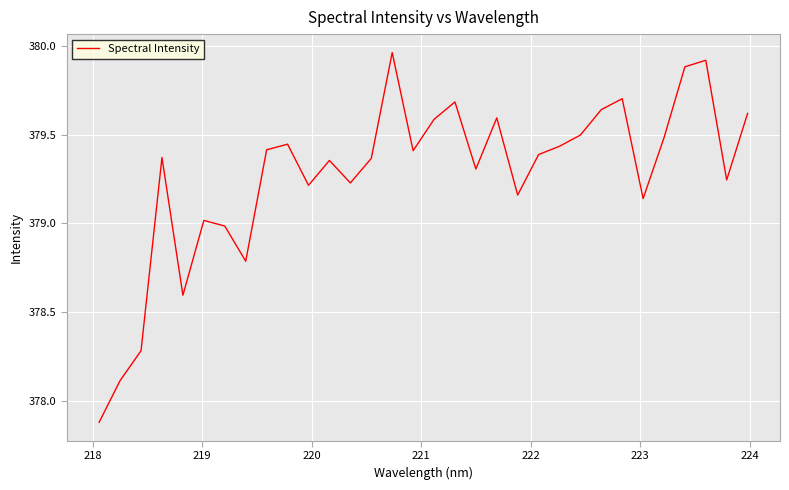

What is the smallest value displayed?

377.9